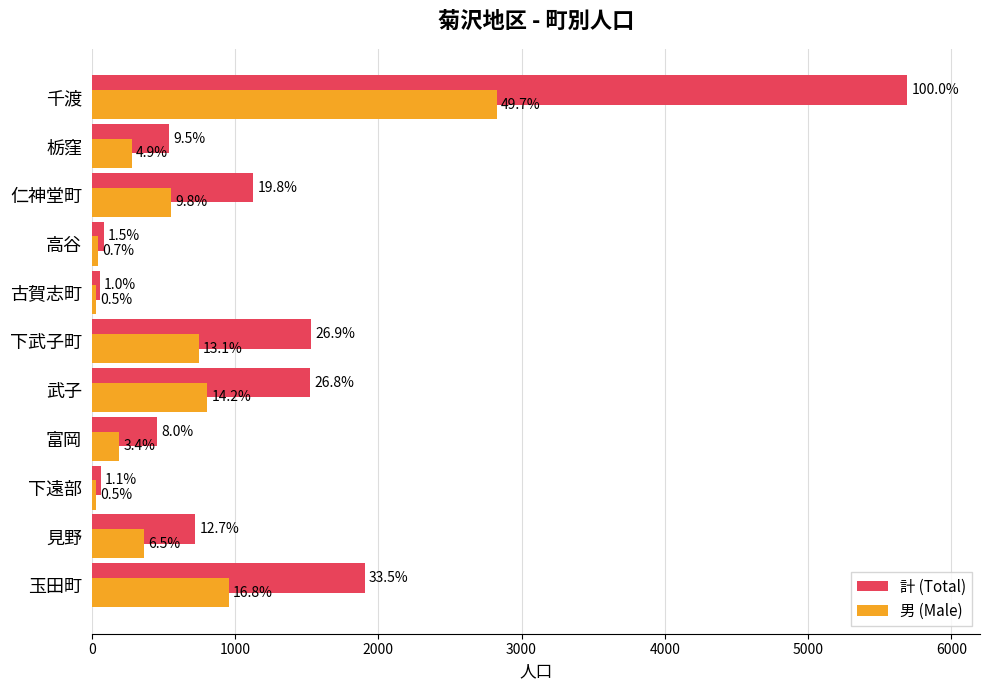

What are all the series names shown in the legend?

計 (Total), 男 (Male)